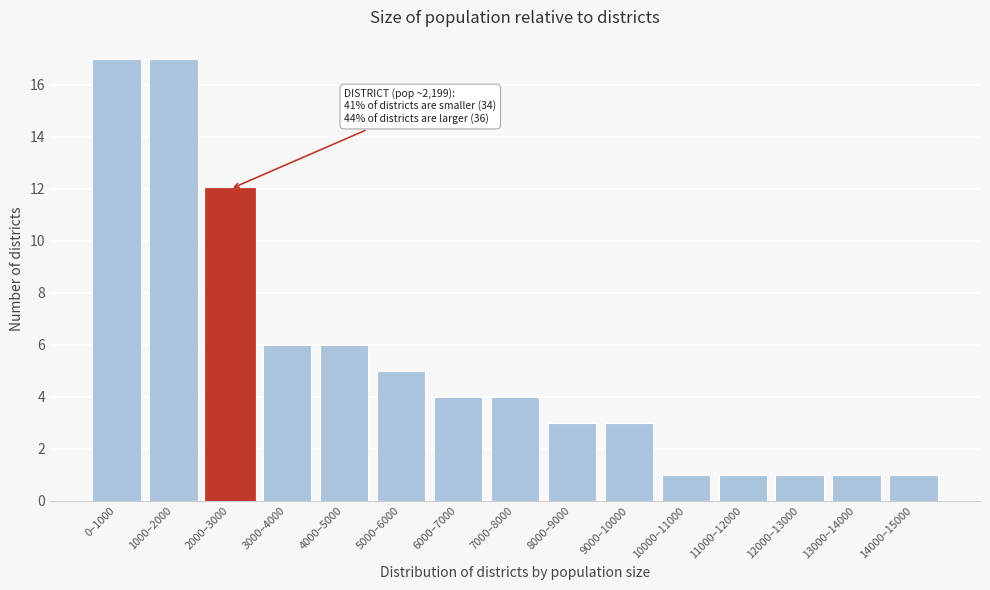

Reading left to right, list all the values displayed in this chart.

17	17	12	6	6	5	4	4	3	3	1	1	1	1	1